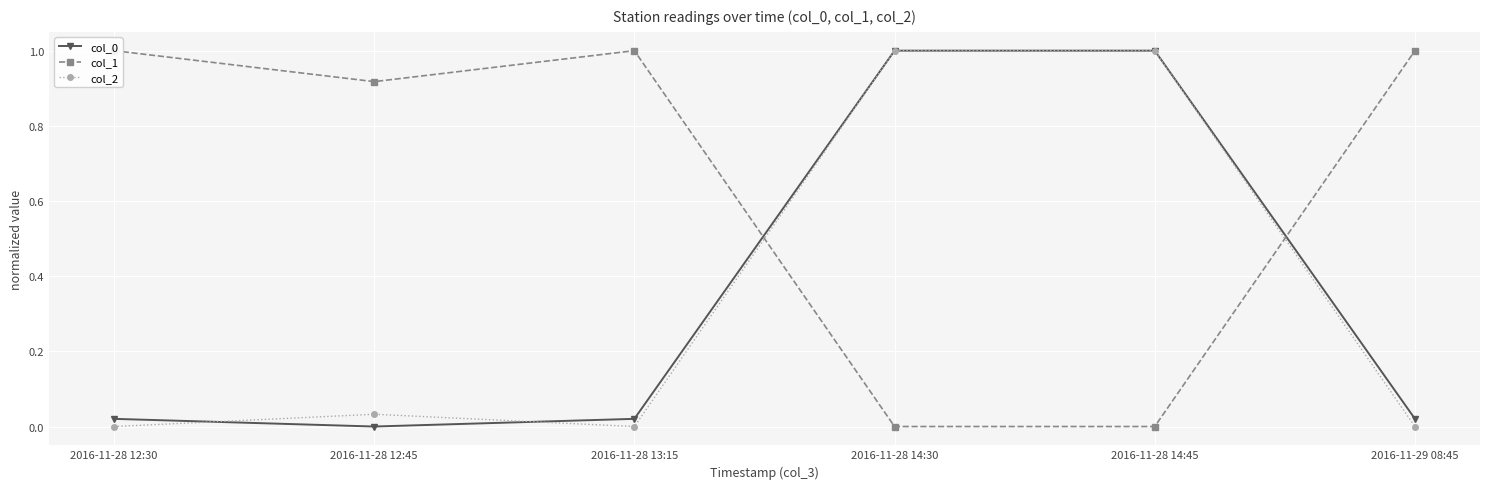

Is it true that col_1 equals 1.0 at 2016-11-29 08:45?

True